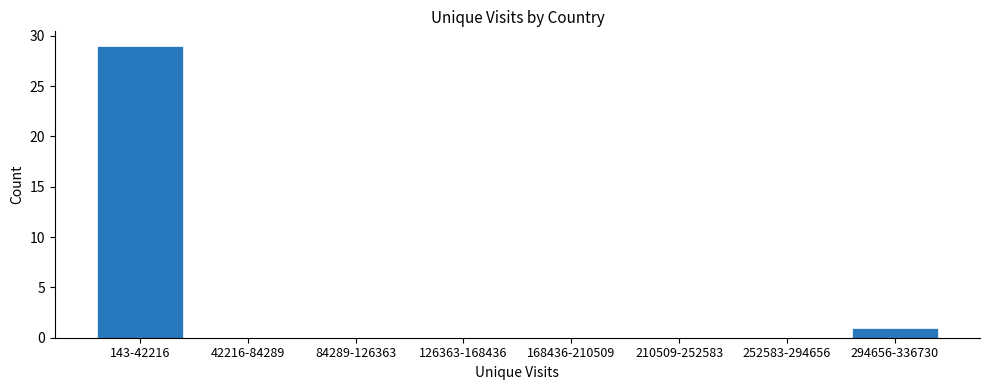

Reading left to right, transcribe all the data shown in this chart.

143-42216=29	42216-84289=0	84289-126363=0	126363-168436=0	168436-210509=0	210509-252583=0	252583-294656=0	294656-336730=1